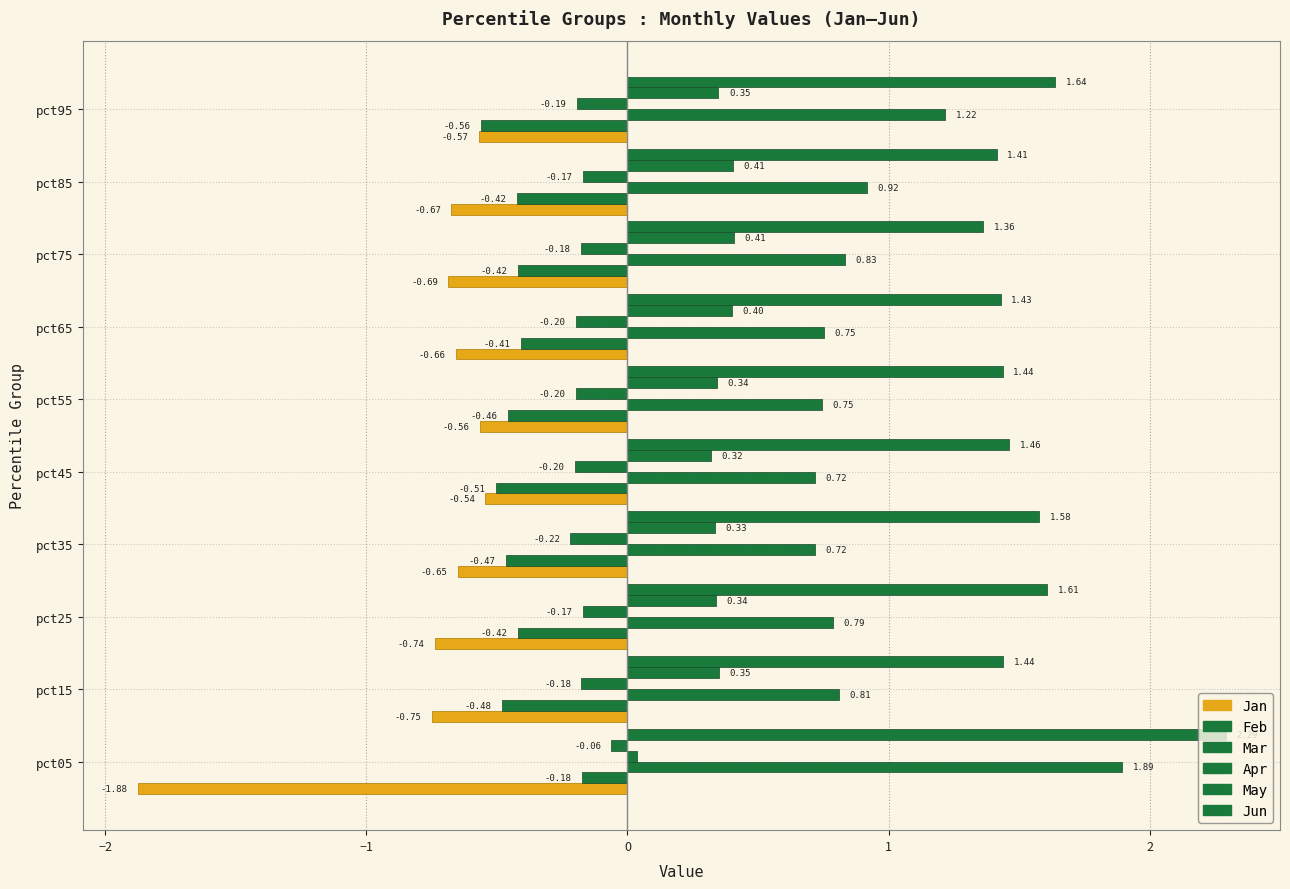

At how many categories does at least one series exceed 0?

10